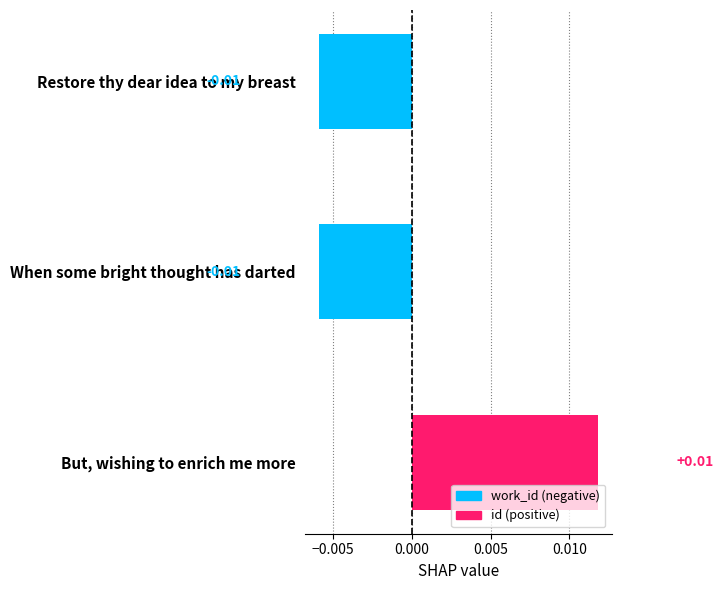

Which has a higher value, Restore thy dear idea to my breast or But, wishing to enrich me more?

But, wishing to enrich me more